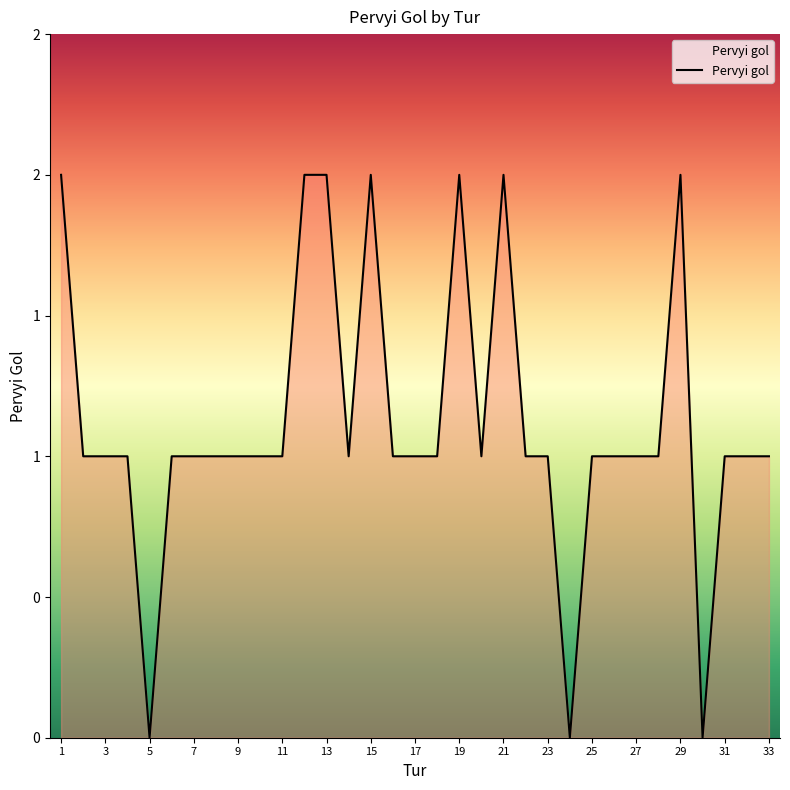

Does the chart display data point markers on the line(s)?

No